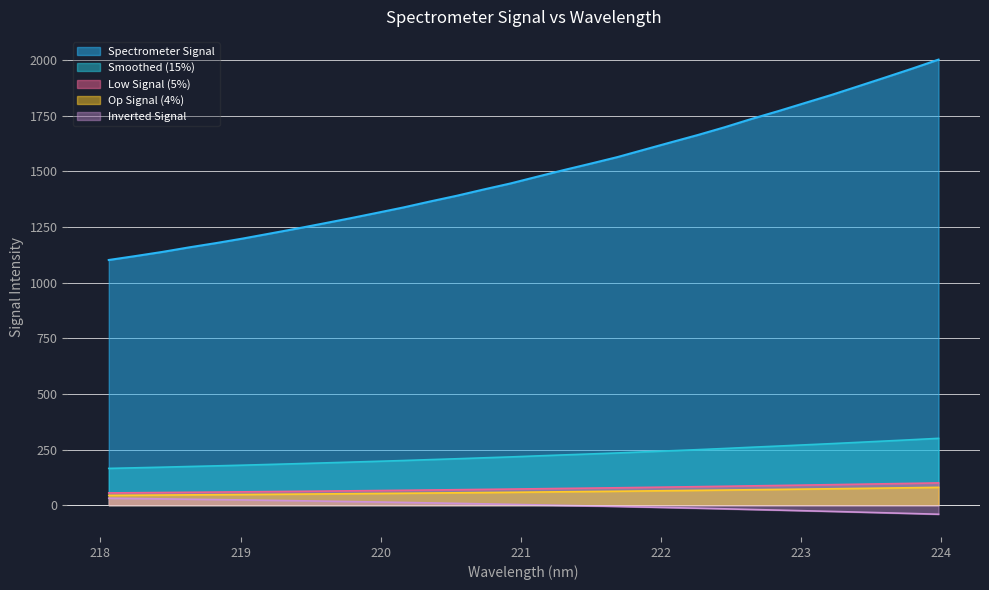

How many lines are shown in the chart?

5